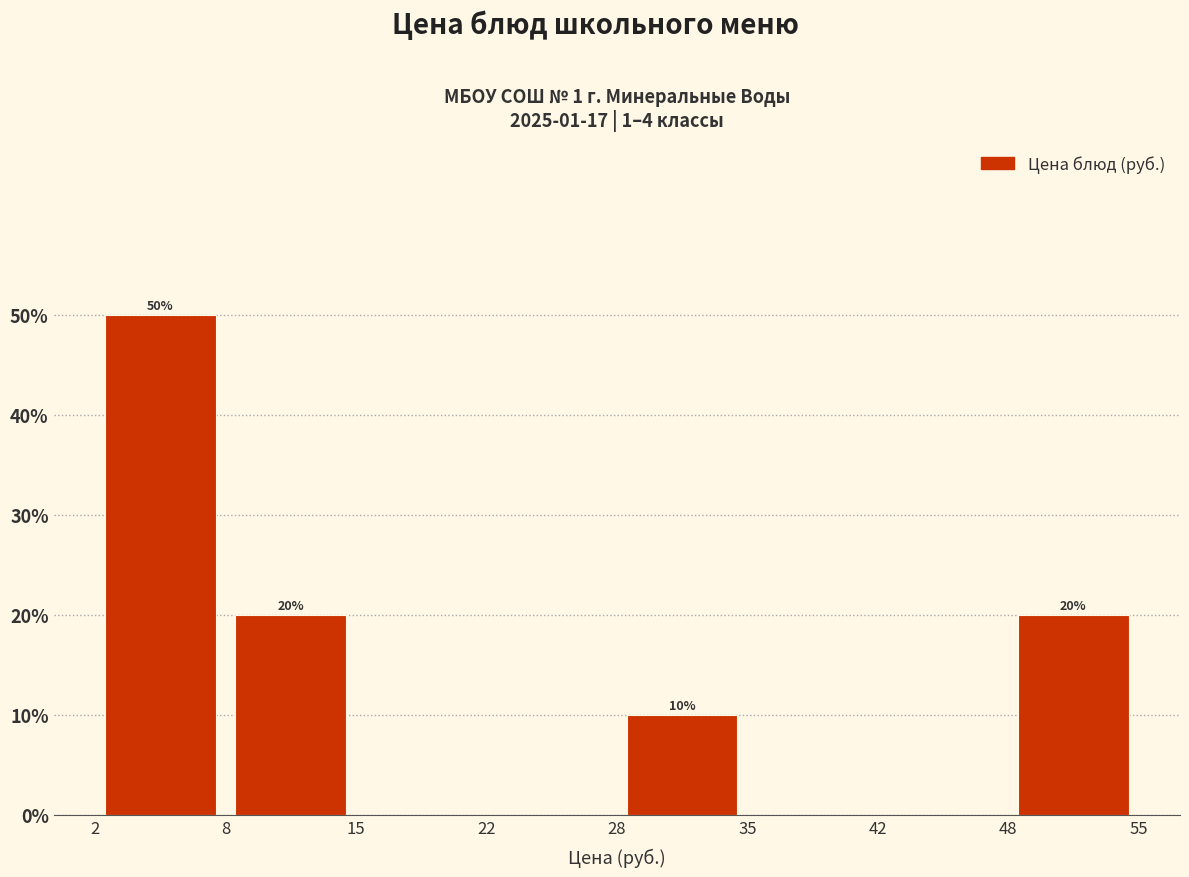

Which range on the x-axis has the tallest bar?

2 to 8